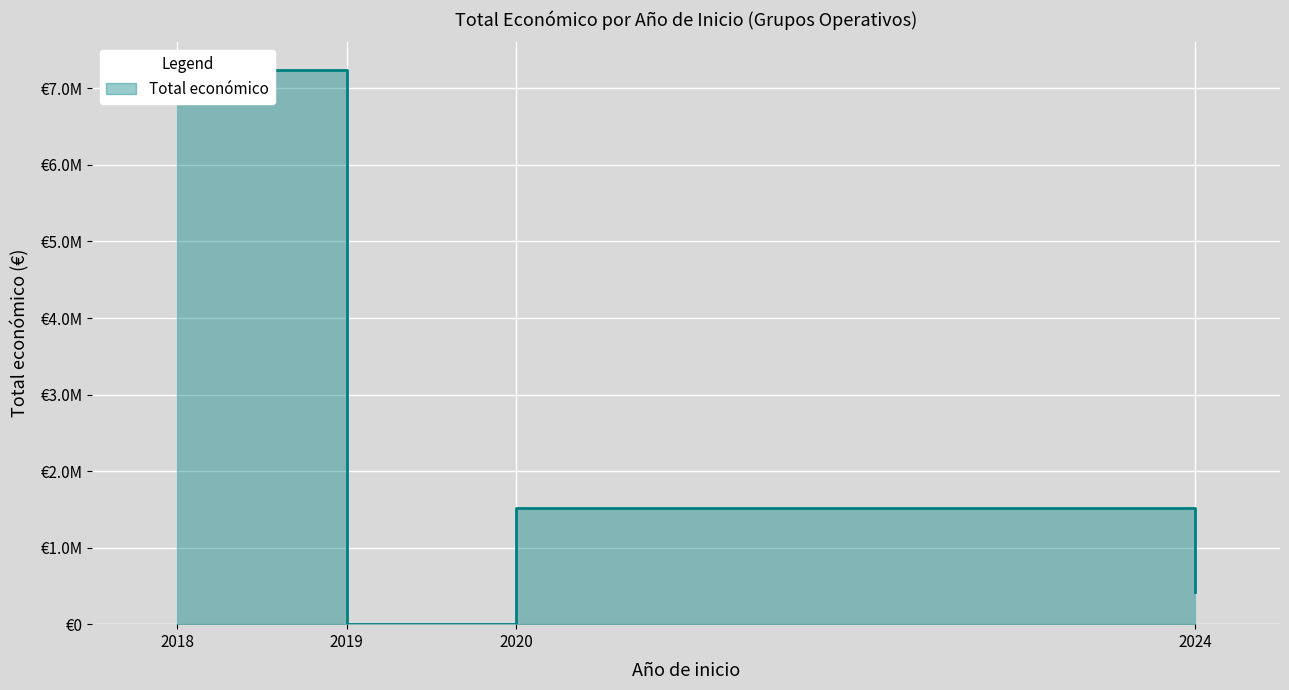

Is it true that the value at 2018 is 87296?

False